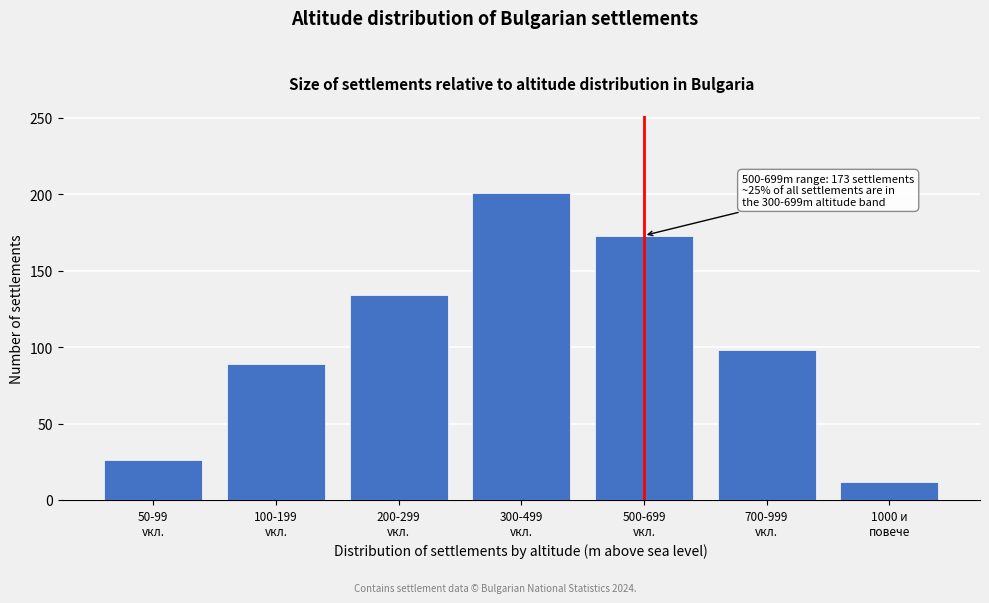

Reading left to right, what are all the values shown in this chart?

26	89	134	201	173	98	12